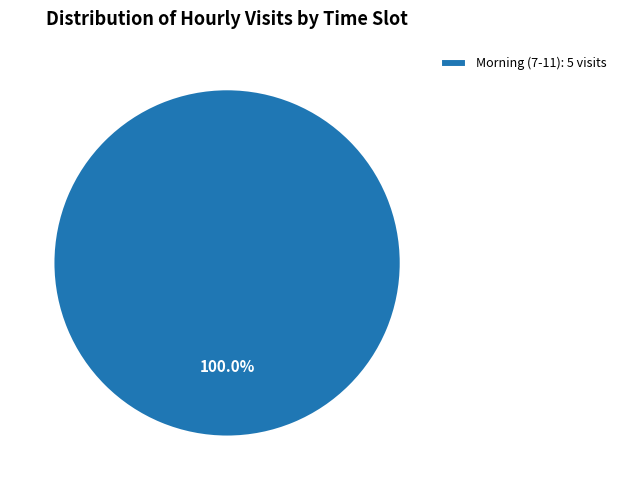

Rank the categories by value from lowest to highest.

Morning (7-11): 5 visits